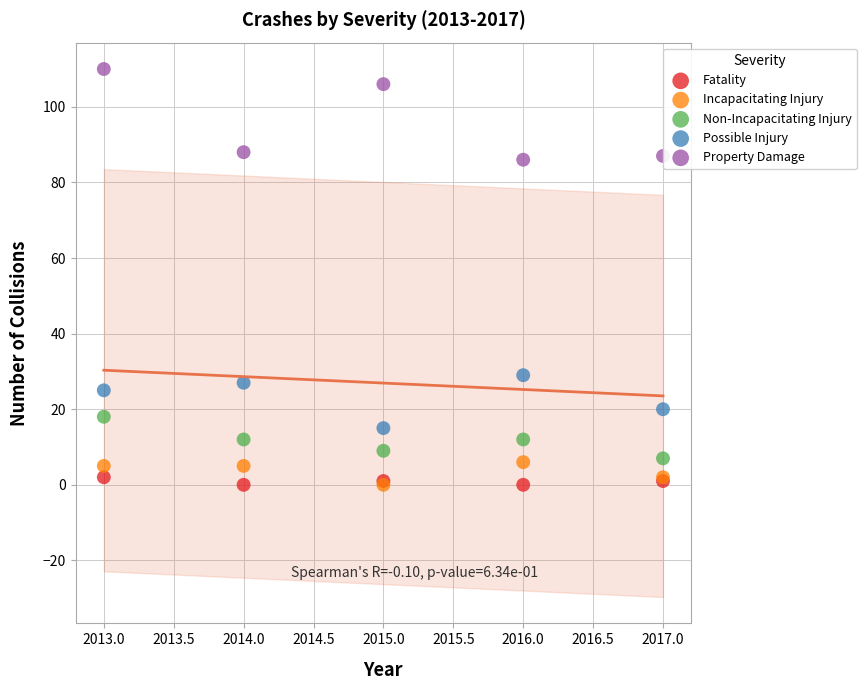

Across all series, what Y value is closest to 55?

29